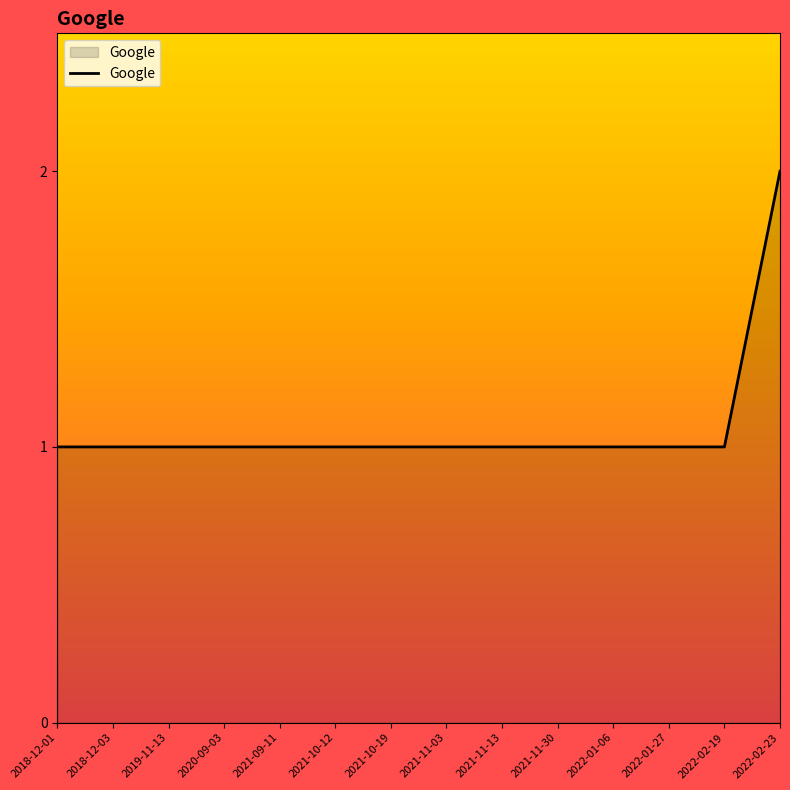

At which category does the chart reach its peak across all series?

2022-02-23